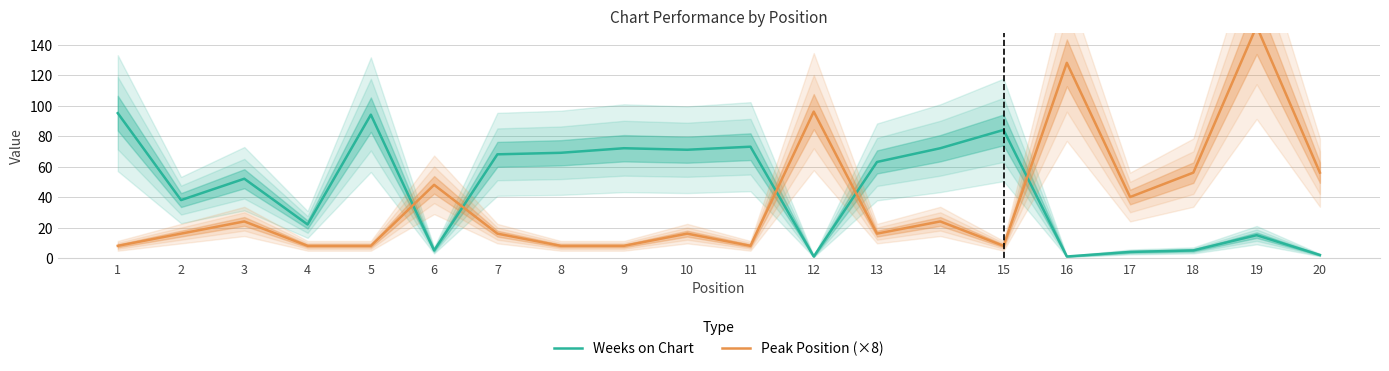

Which category has the highest value in the Peak Position (×8) series?

19